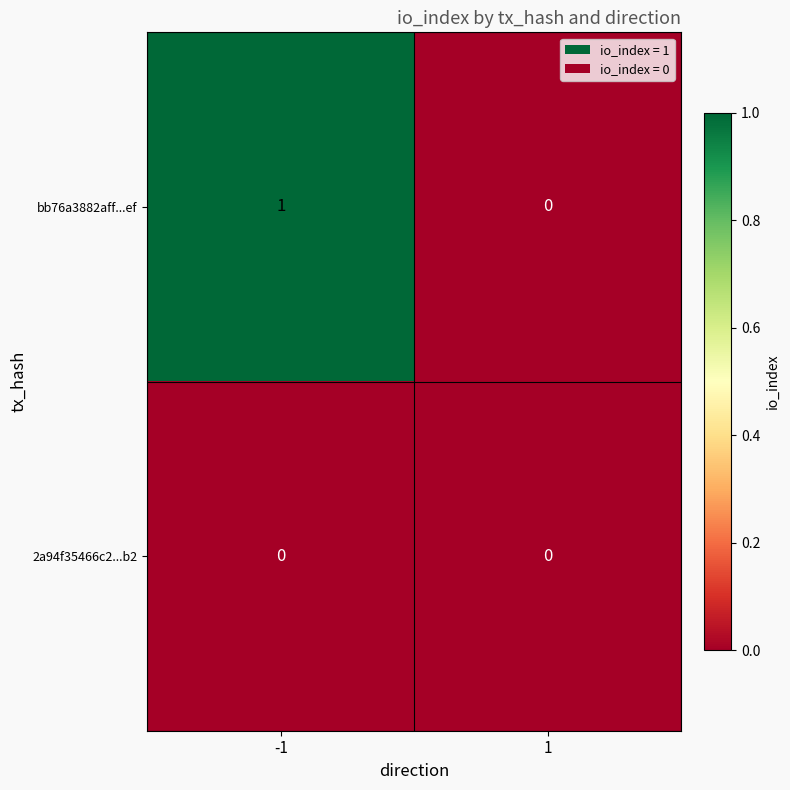

True or false: bb76a3882aff...ef has a value of 1 at -1.

True